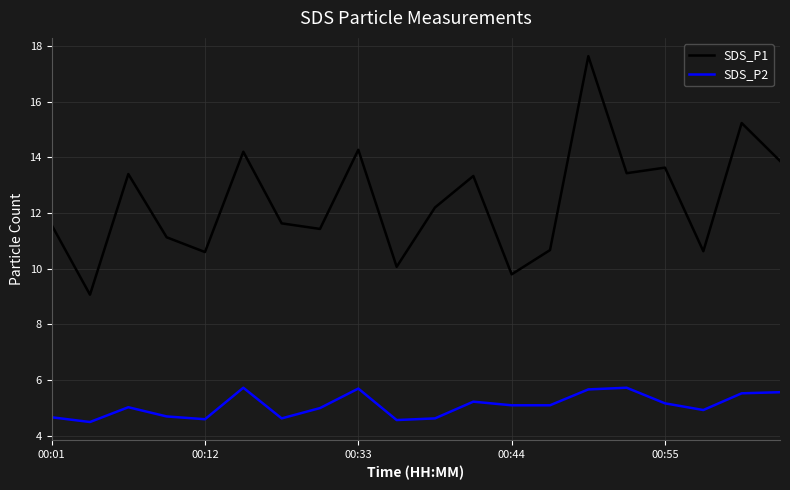

Which series has the largest total across all categories?

SDS_P1